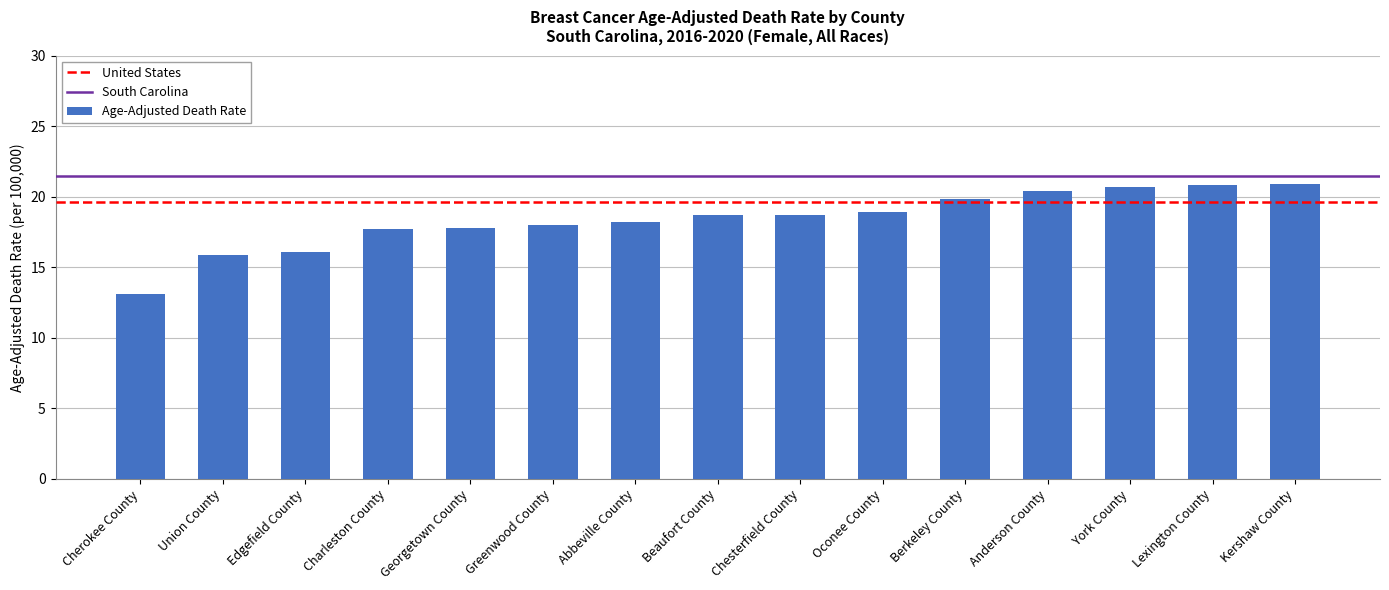

The value at Berkeley County is 19.8. True or false?

True